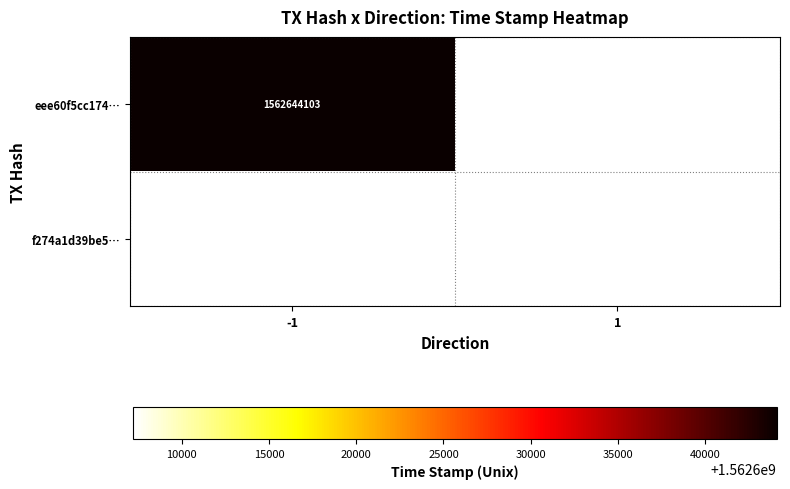

The value of f274a1d39be5… at 1 is 2091856543. True or false?

False